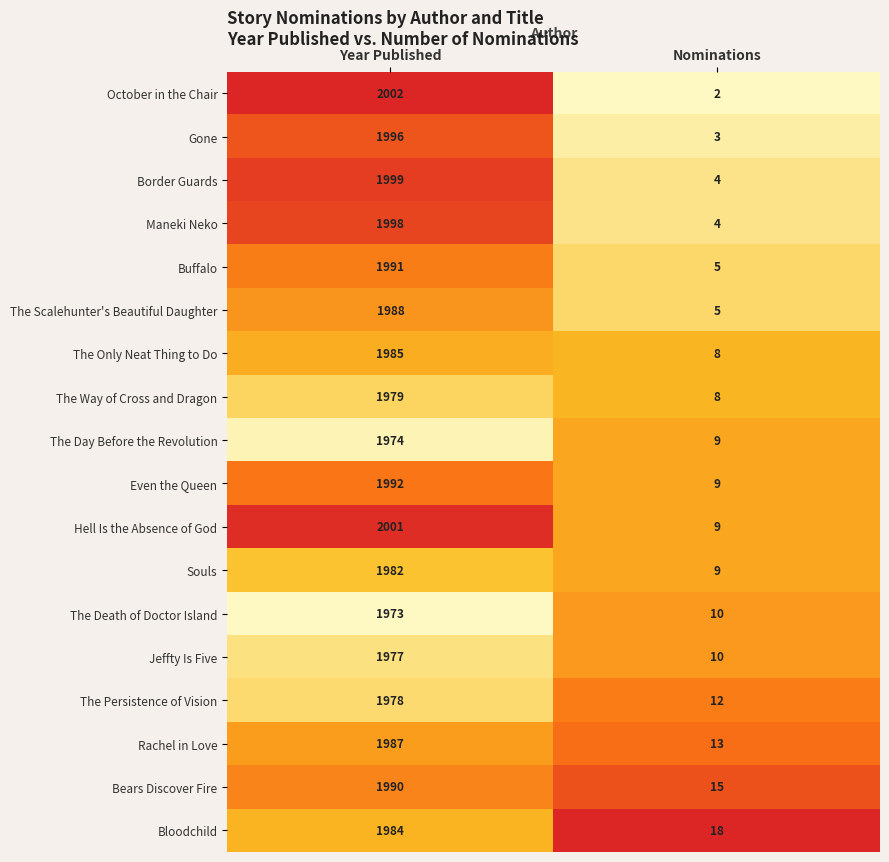

Rank the series by their maximum value, from lowest to highest.

The Death of Doctor Island, The Day Before the Revolution, Jeffty Is Five, The Persistence of Vision, The Way of Cross and Dragon, Souls, Bloodchild, The Only Neat Thing to Do, Rachel in Love, The Scalehunter's Beautiful Daughter, Bears Discover Fire, Buffalo, Even the Queen, Gone, Maneki Neko, Border Guards, Hell Is the Absence of God, October in the Chair